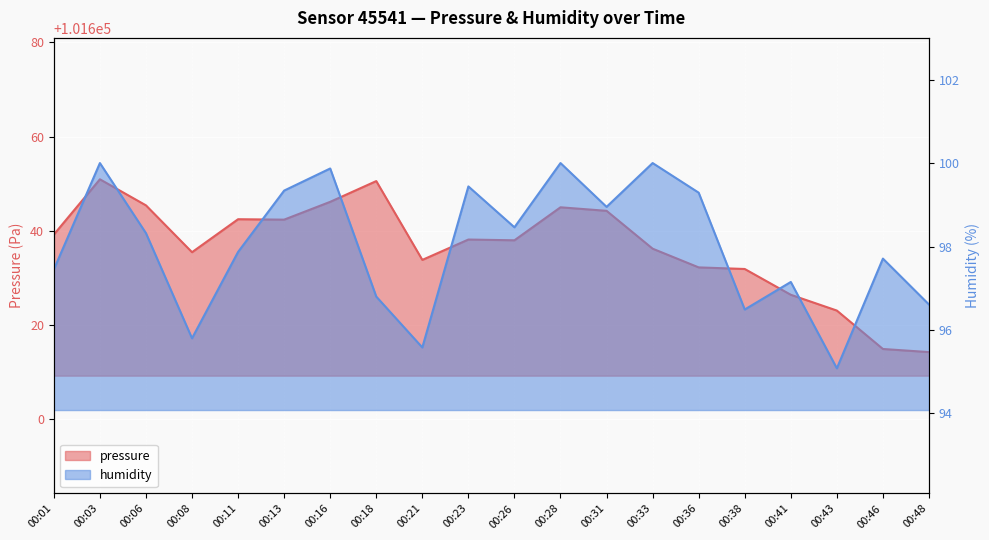

What is the sum of all humidity values?

1960.2